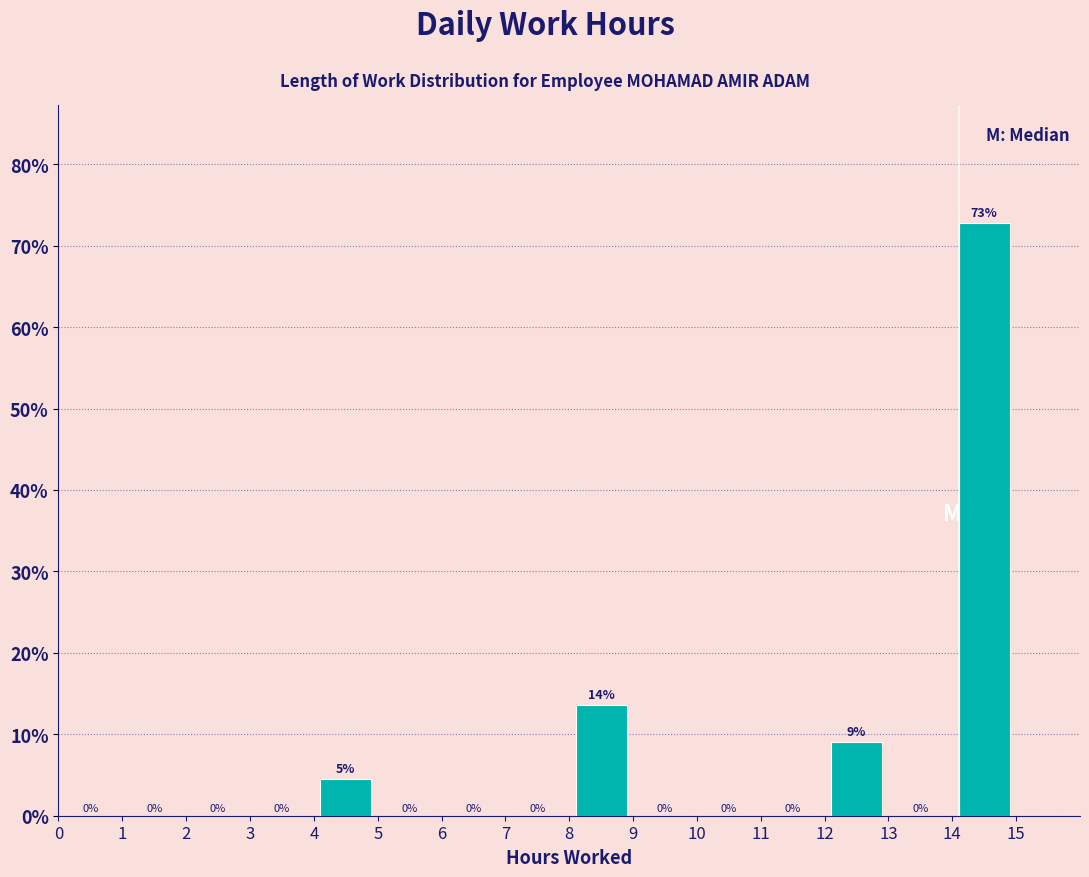

Which range on the x-axis has the tallest bar?

14 to 15